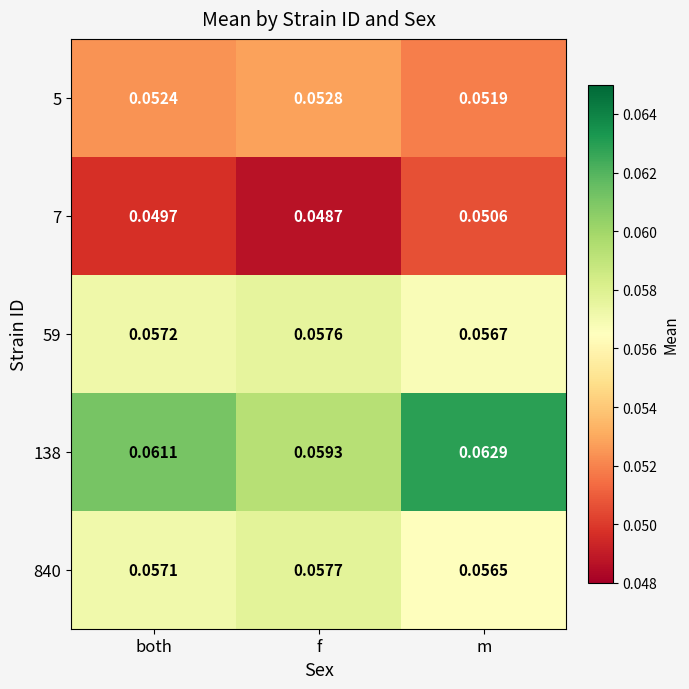

At which category does the chart reach its minimum across all series?

f